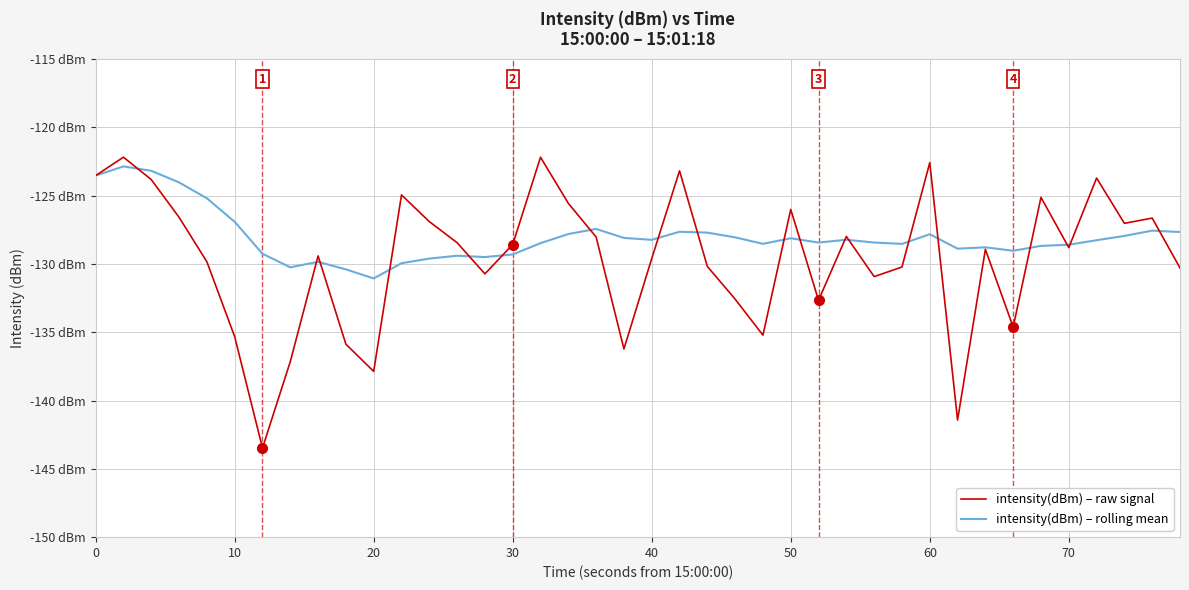

What is the greatest value displayed?

-122.2